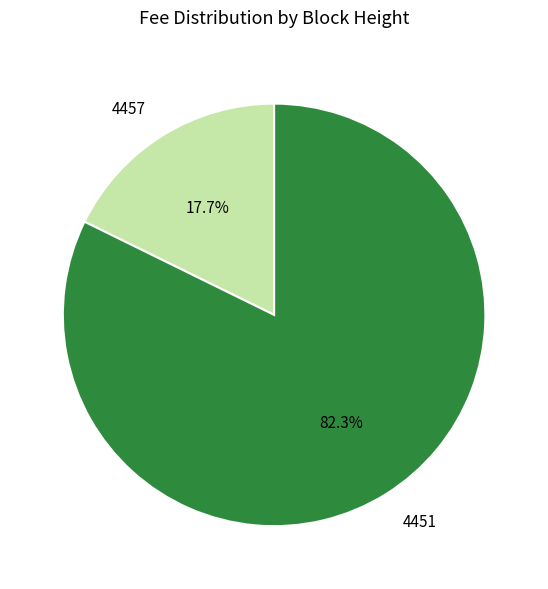

Combined, do 4457 and 4451 account for over 50%?

Yes